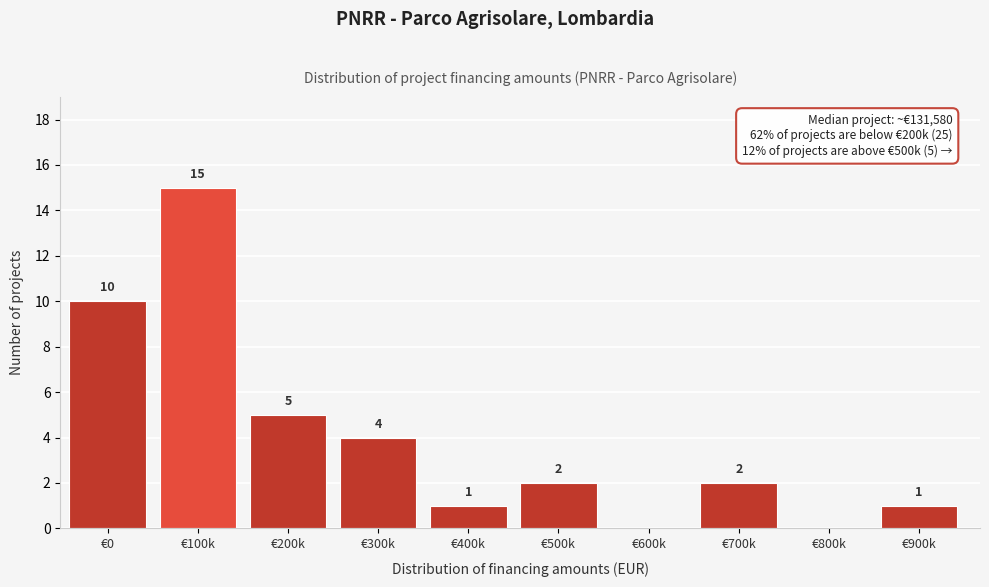

Reading left to right, extract all data points from this chart.

€0=10	€100k=15	€200k=5	€300k=4	€400k=1	€500k=2	€600k=0	€700k=2	€800k=0	€900k=1